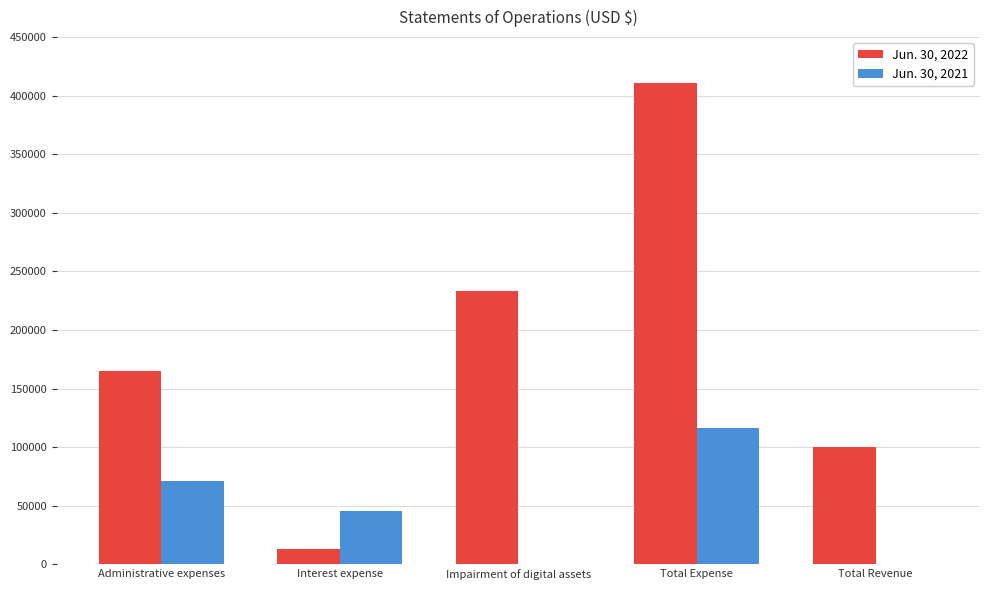

Are the bars horizontal?

No